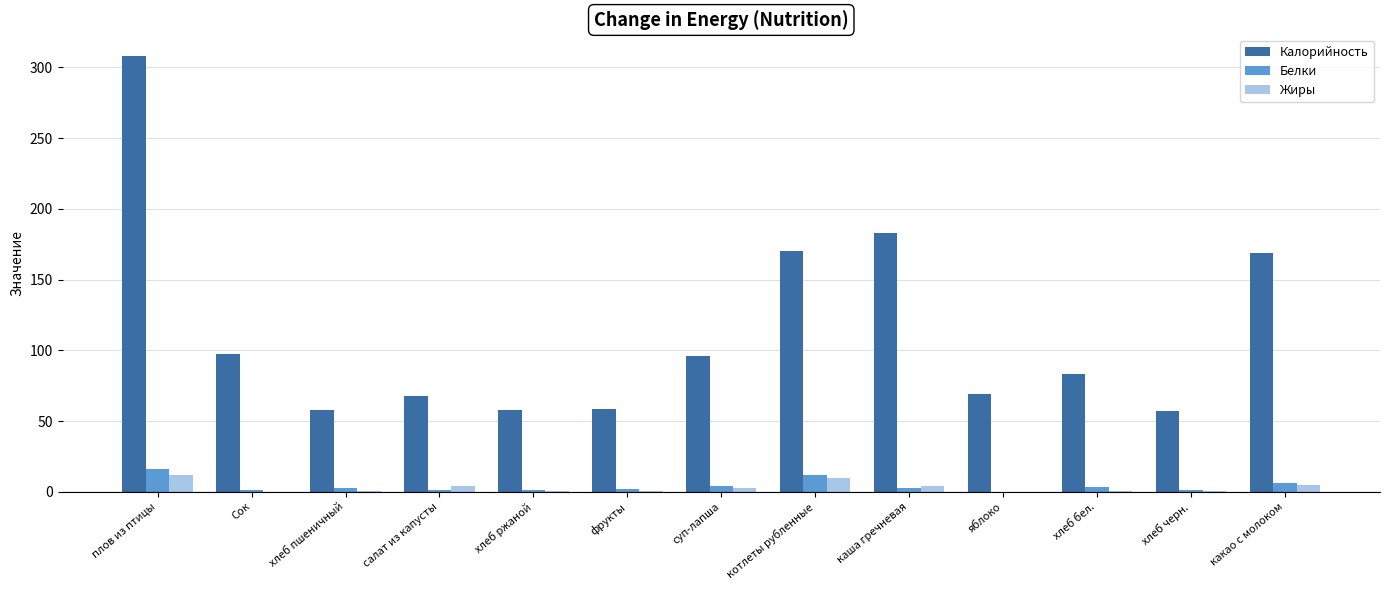

At which category is the sum across all series the highest?

плов из птицы